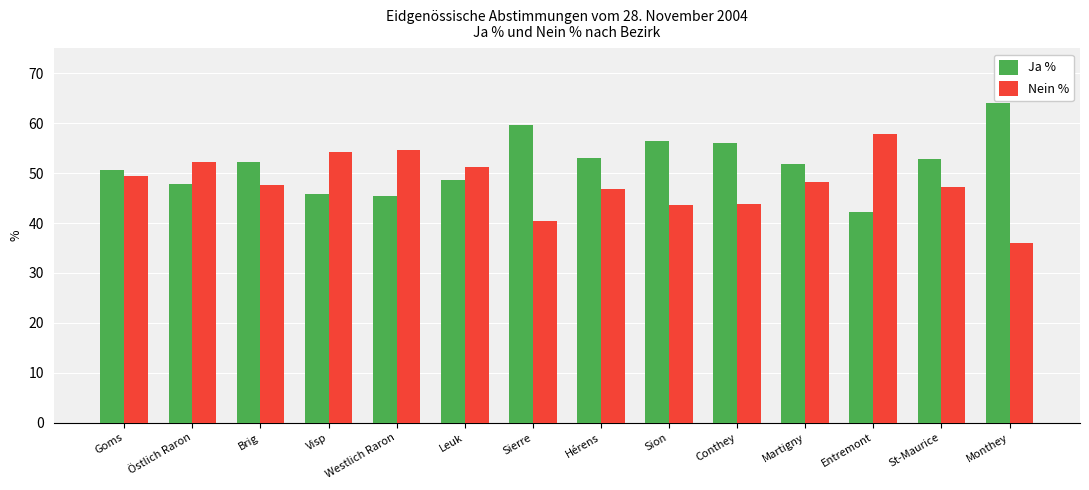

What is the label of the 9th bar from the left?

Sion